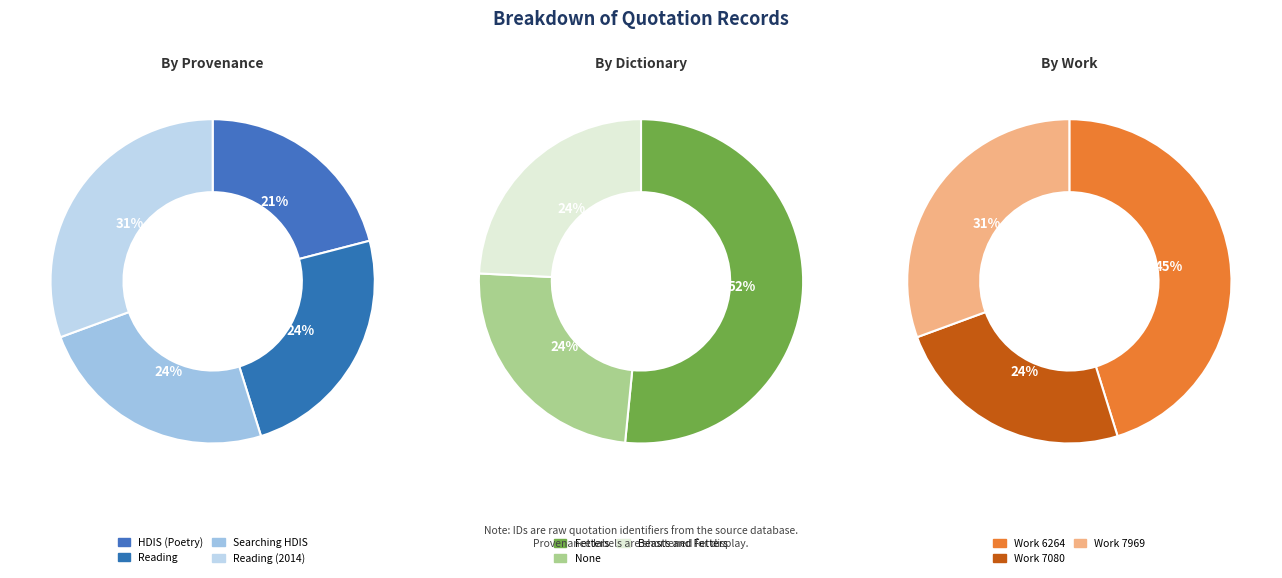

What portion of the pie excludes Reading?

75.8%